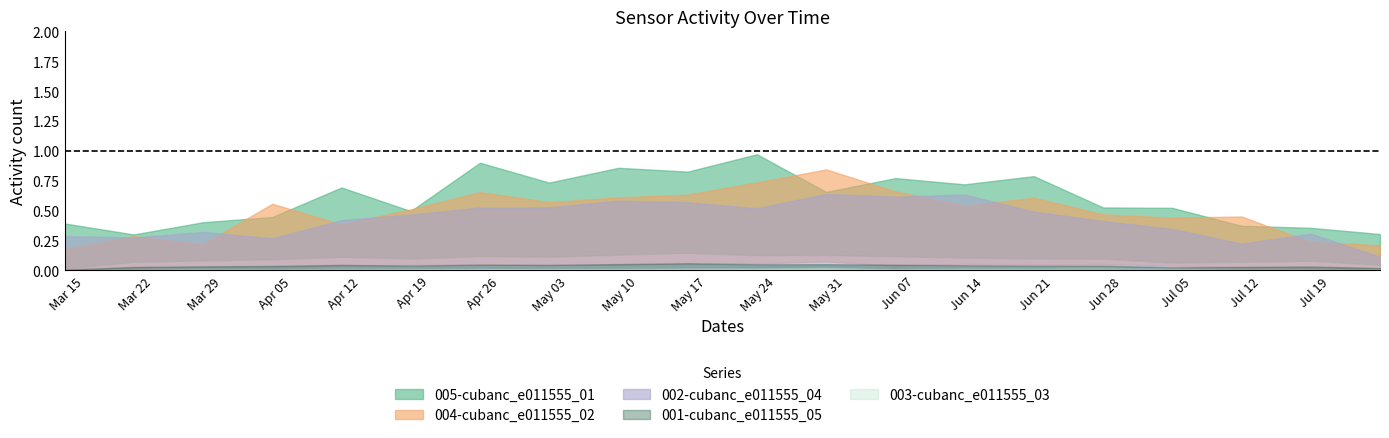

Which series has the largest range (max minus min)?

005-cubanc_e011555_01